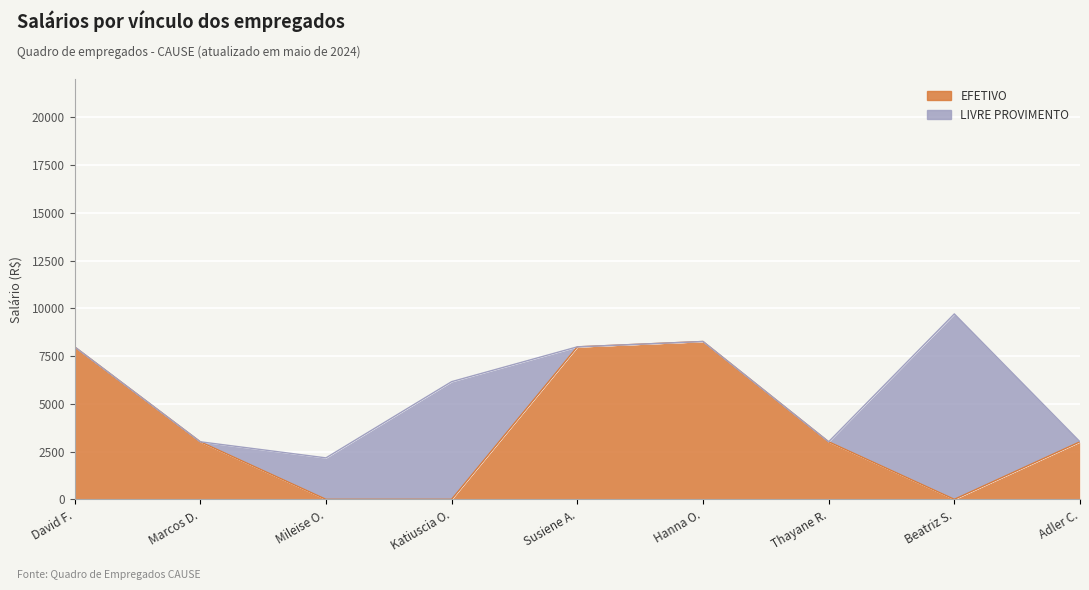

What is the label of the 8th point from the left?

Beatriz S.